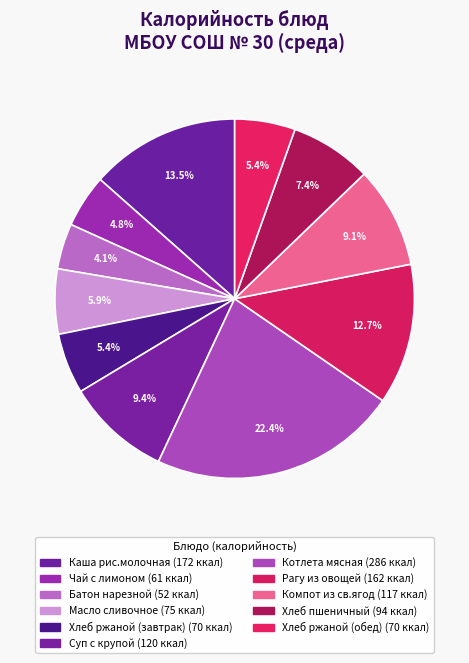

What is the smallest slice in the pie chart?

Батон нарезной